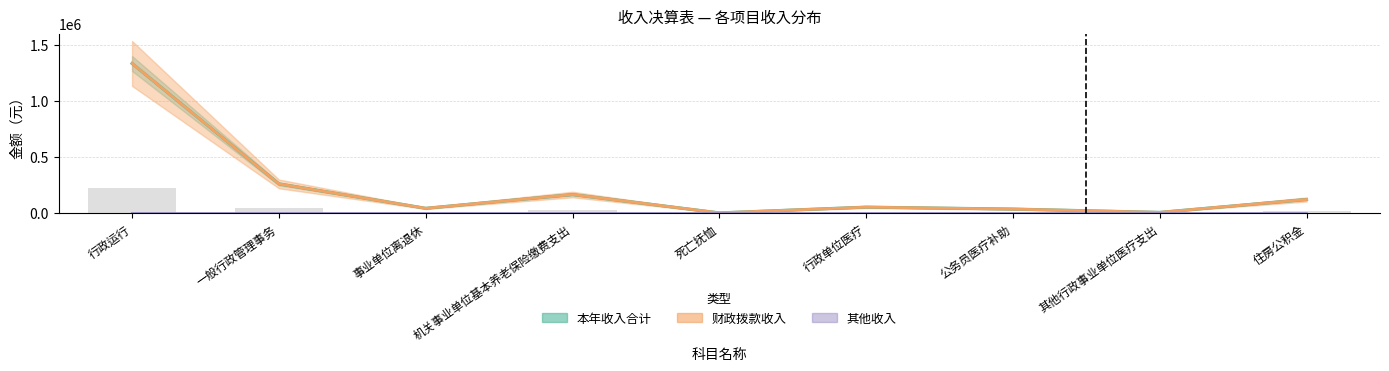

Does the chart contain any negative values?

No